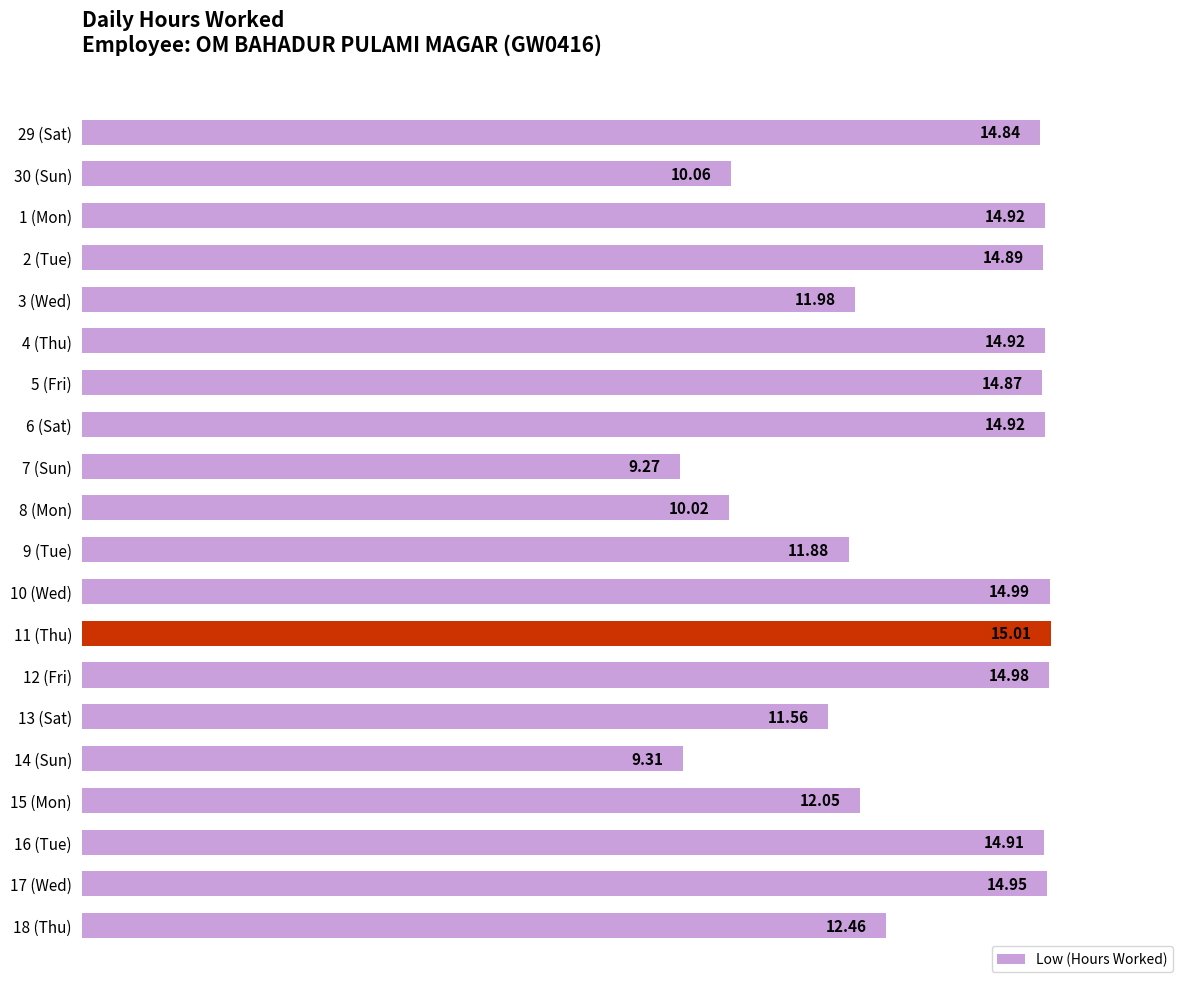

What is the average value?

13.1